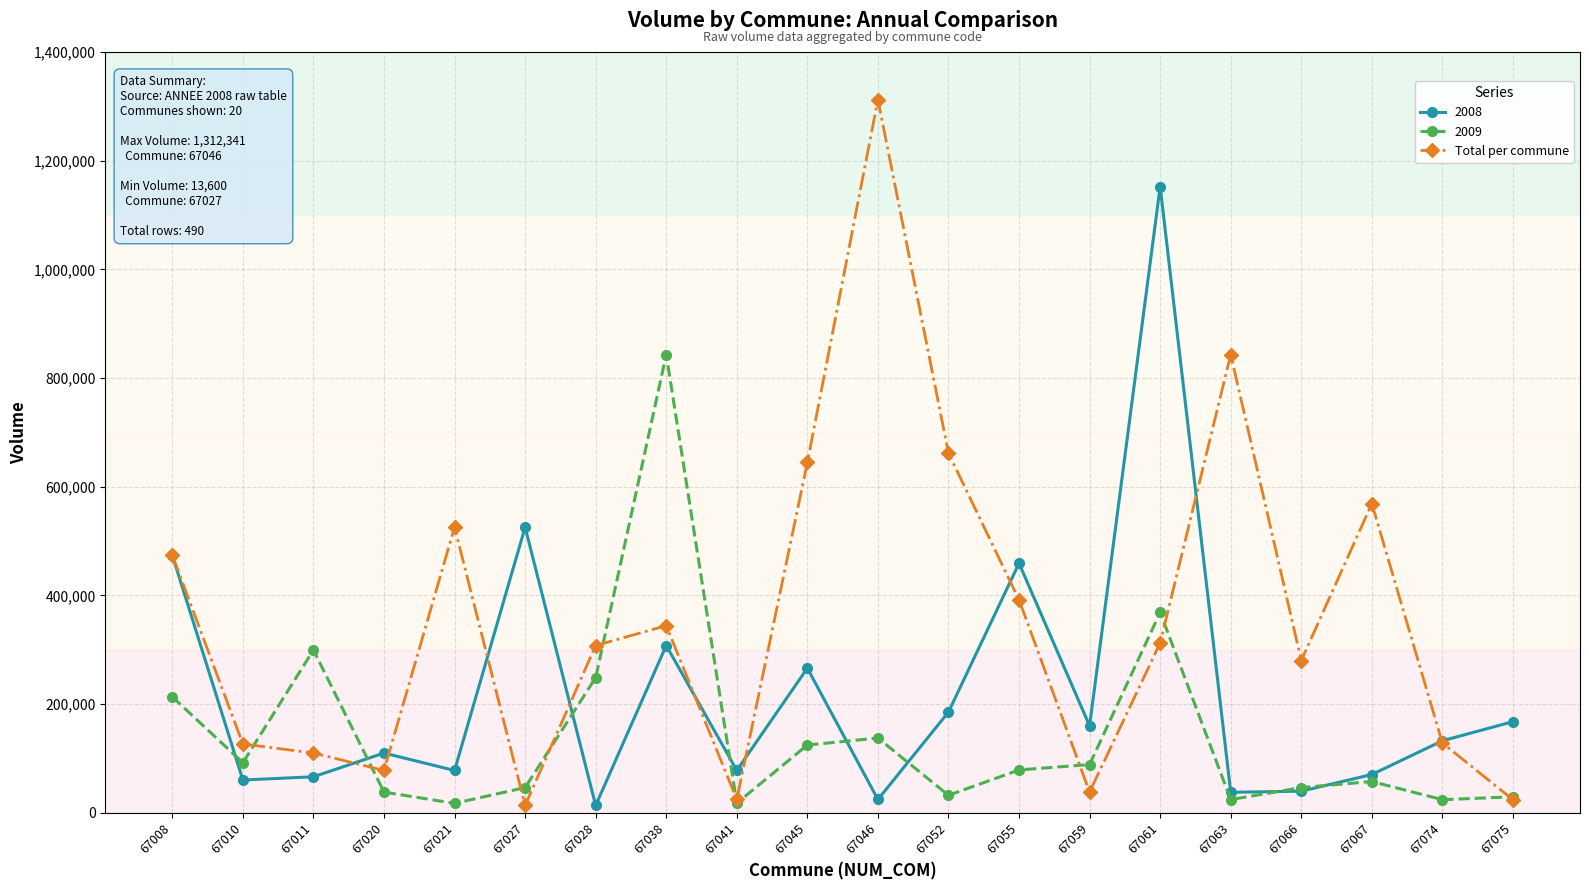

List the series in order of their overall mean, lowest first.

2009, 2008, Total per commune